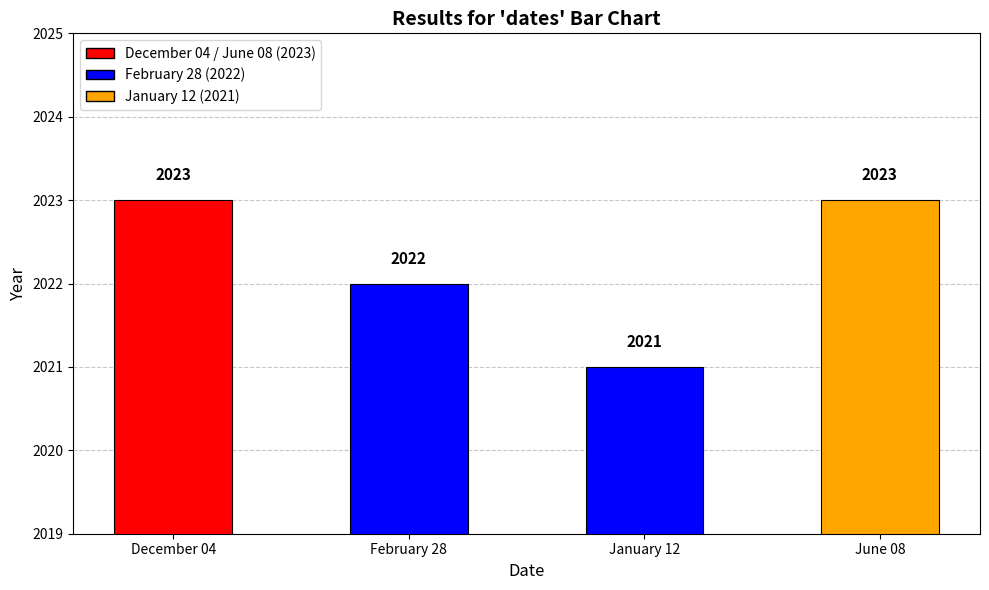

Is it true that the value at January 12 is 1030?

False